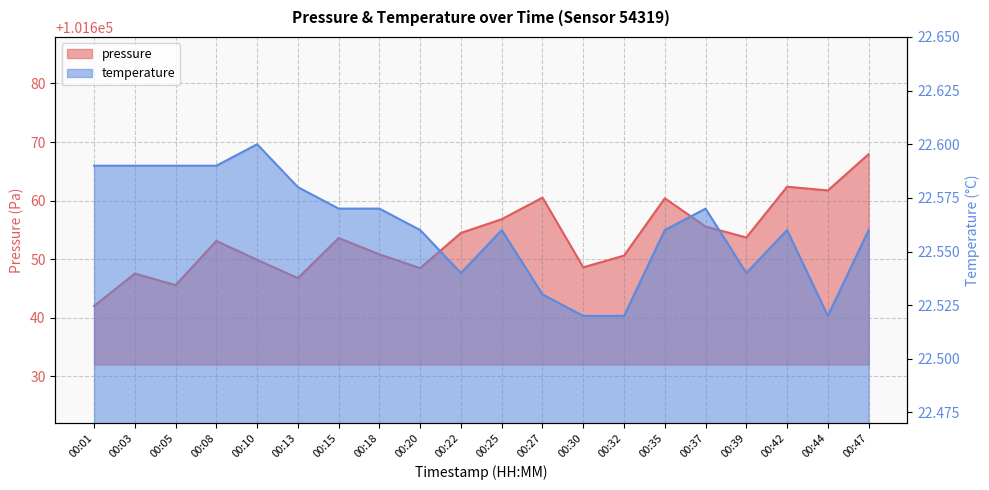

At how many categories does at least one series exceed 51469?

20